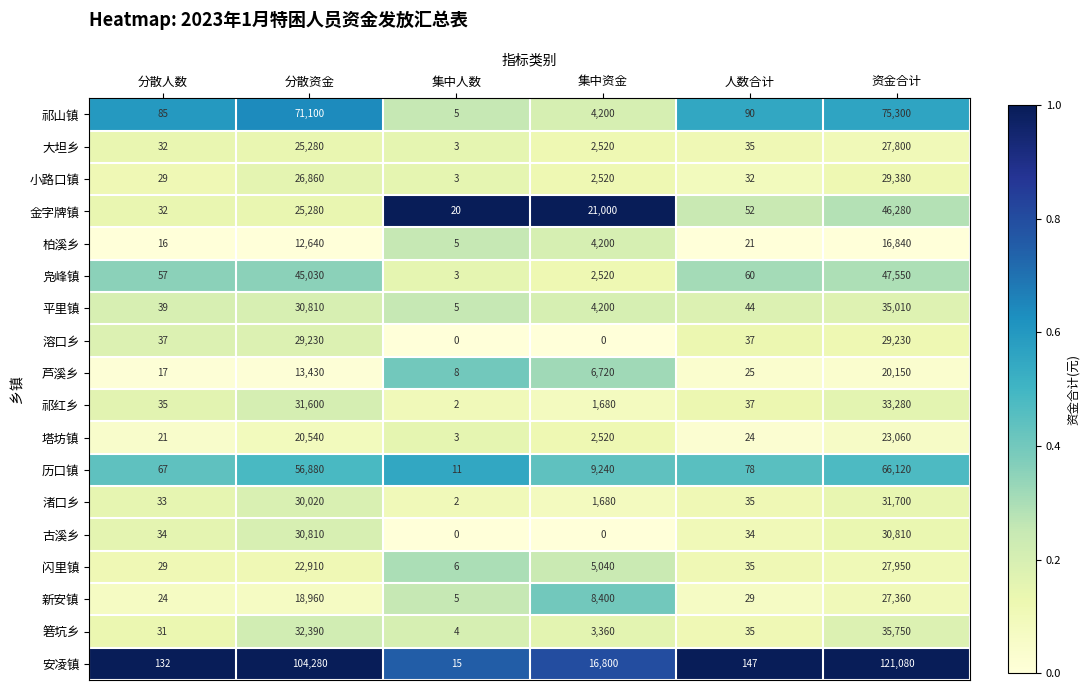

The value of 凫峰镇 at 资金合计 is 74309. True or false?

False